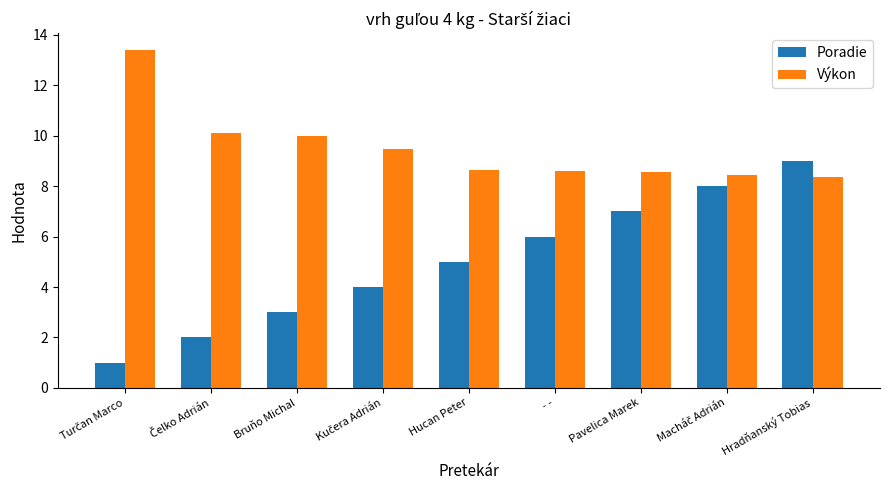

The value of Výkon at Bruňo Michal is 2.5. True or false?

False